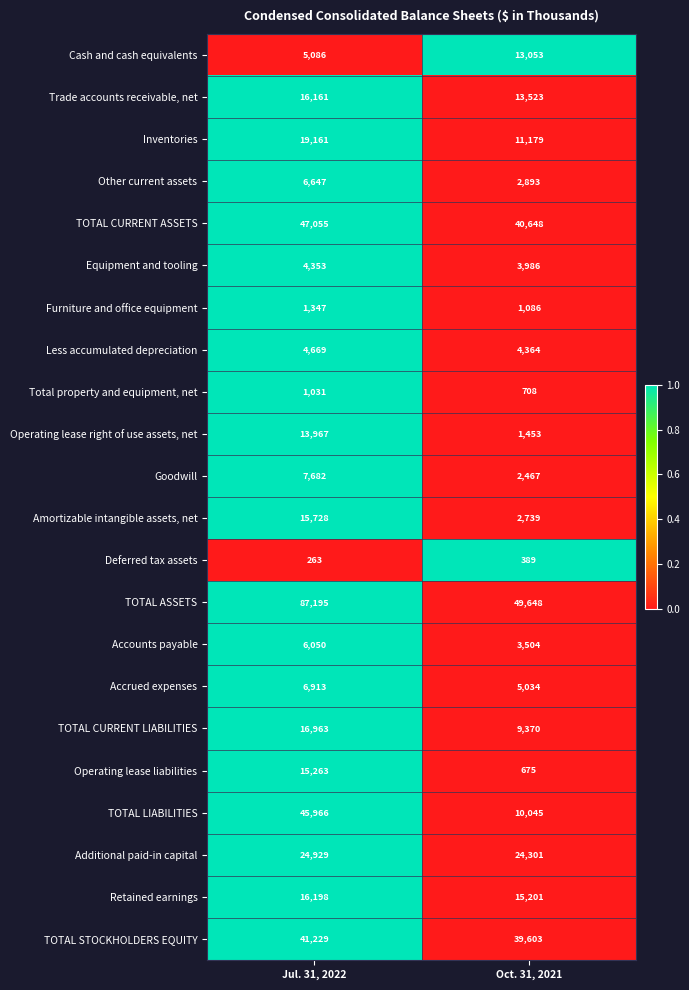

Rank the categories by Trade accounts receivable, net value from lowest to highest.

Oct. 31, 2021, Jul. 31, 2022